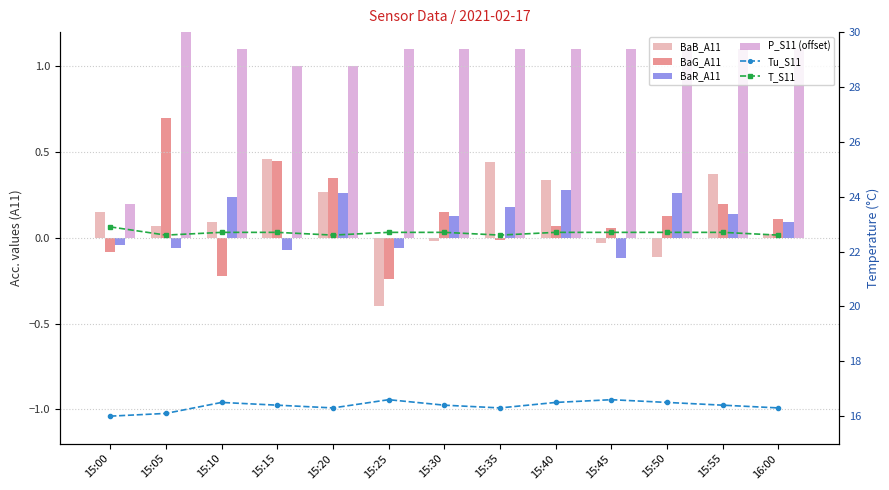

How many groups of bars are there?

13